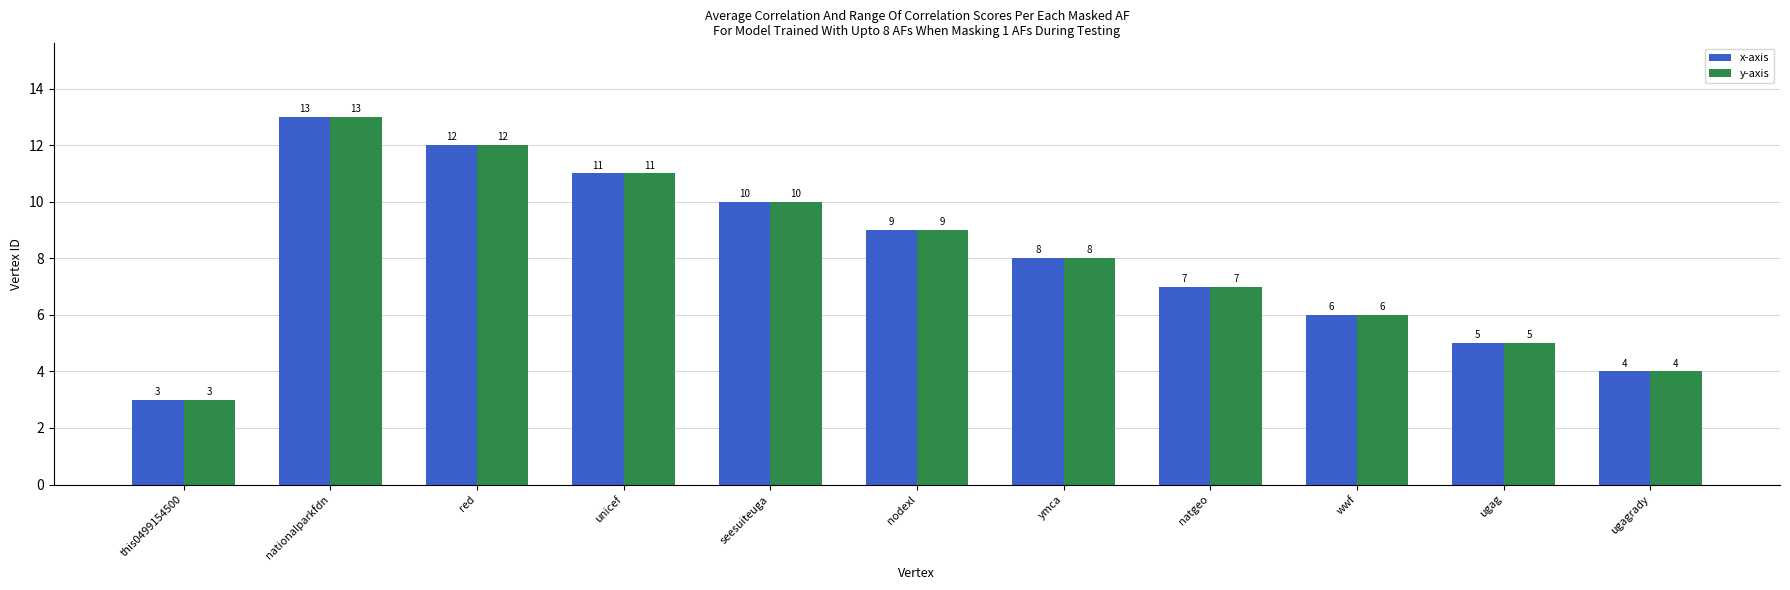

At which label is y-axis closest to 8?

ymca